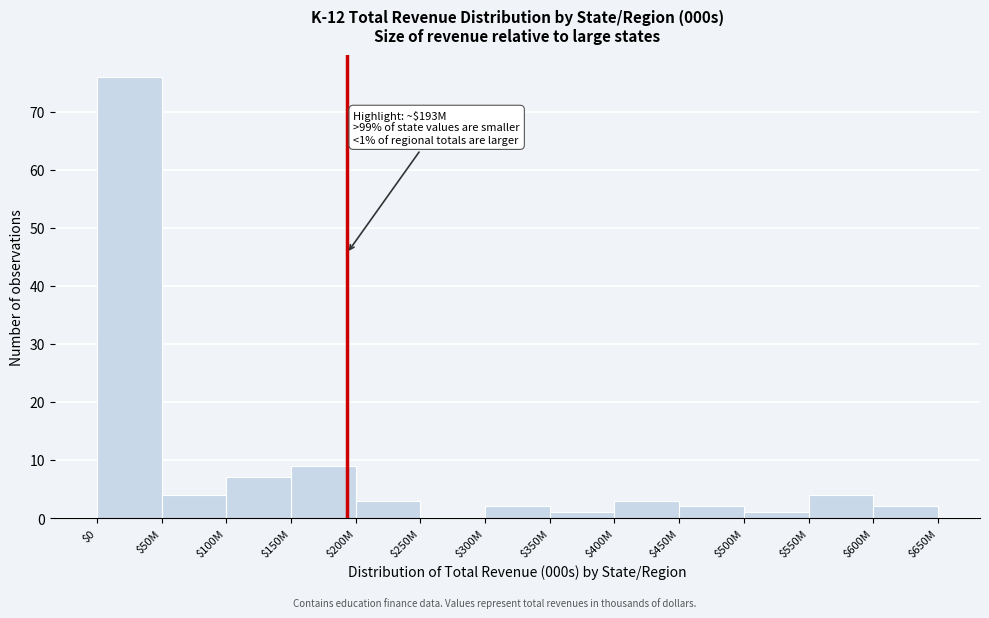

What is the sum of all values?

114